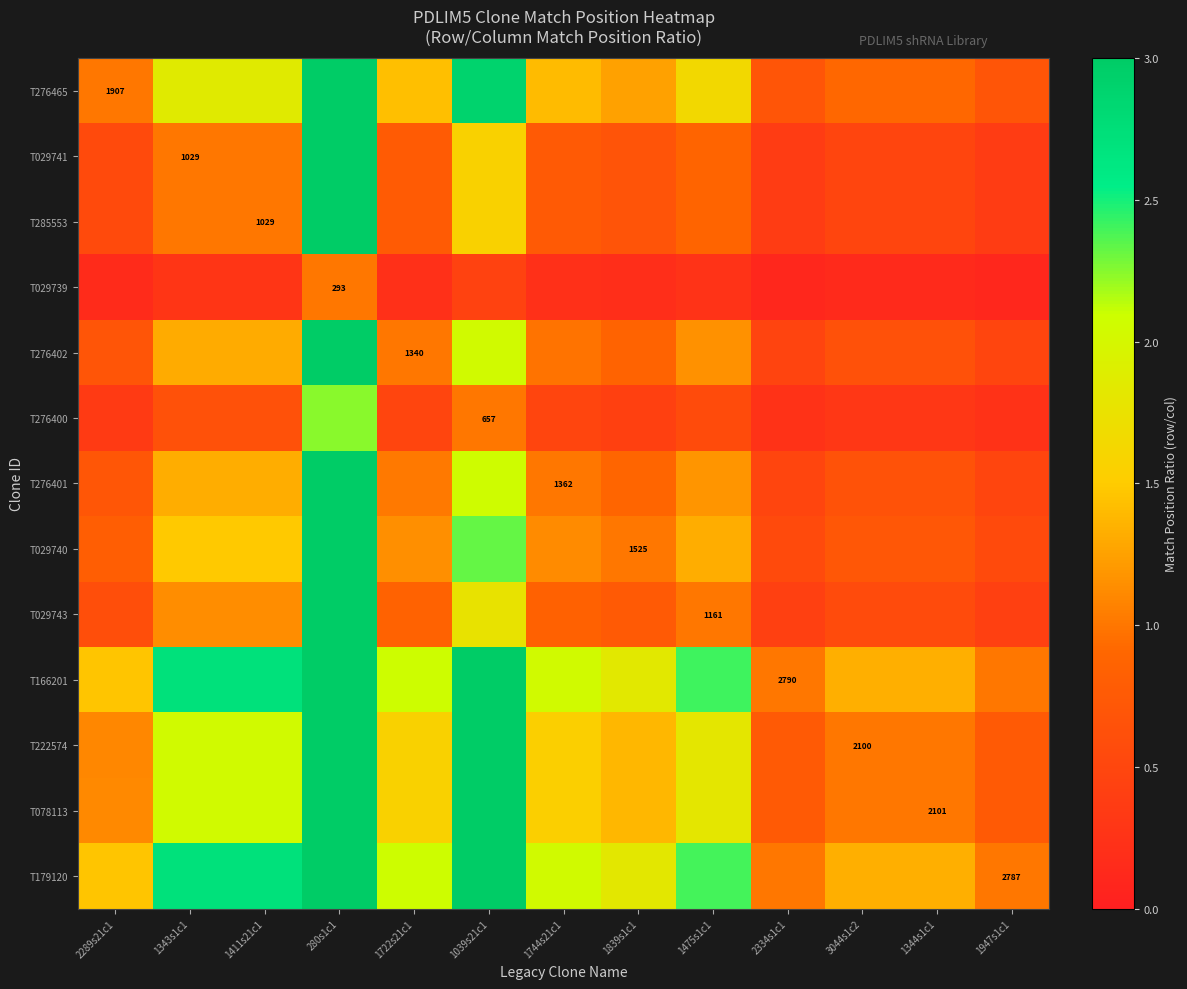

What is the sum of all T078113 values?

25.4